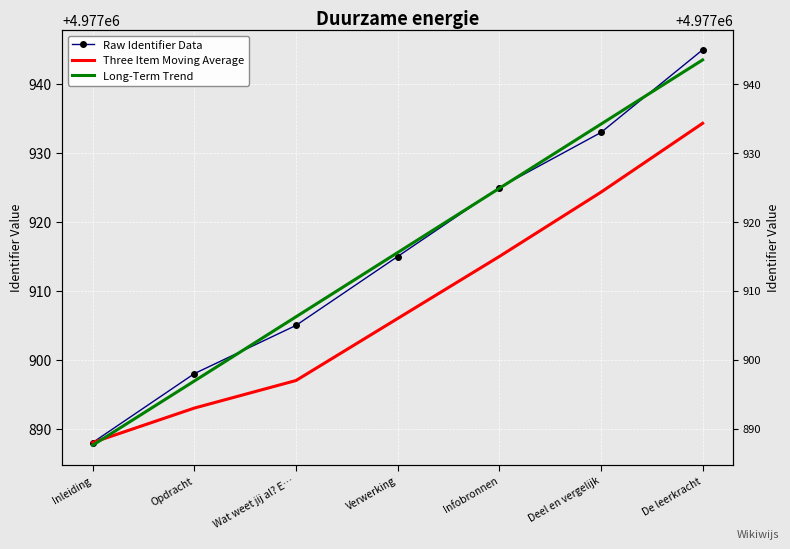

Which series ends up on top after the final intersection of Raw Identifier Data and Long-Term Trend?

Raw Identifier Data